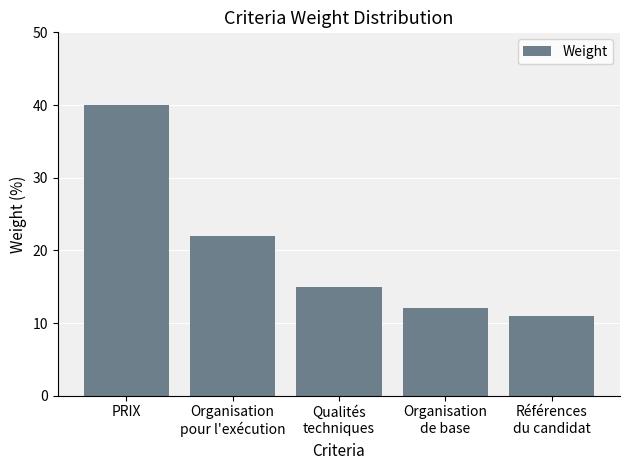

What is the sum of all values?

100